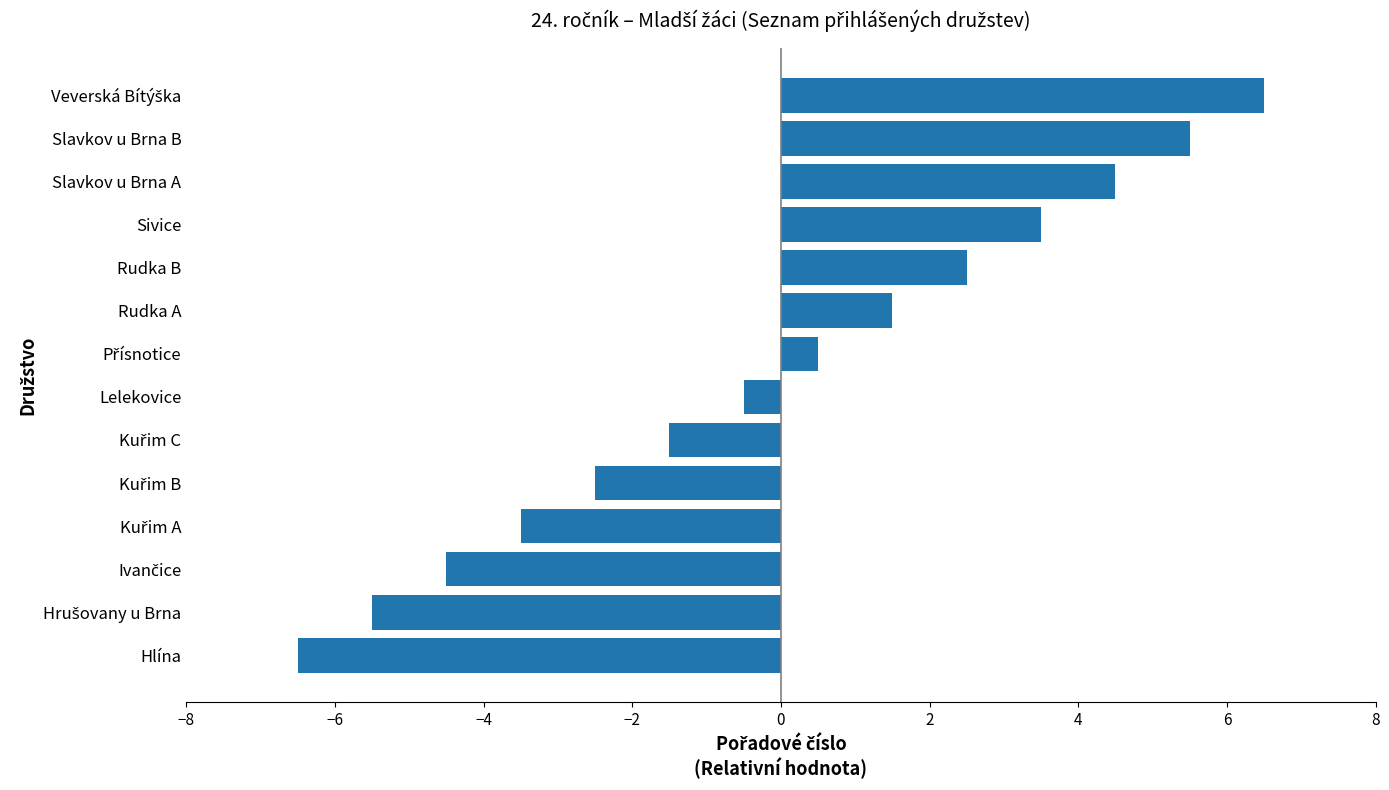

What is the difference between the maximum and minimum values?

13.0